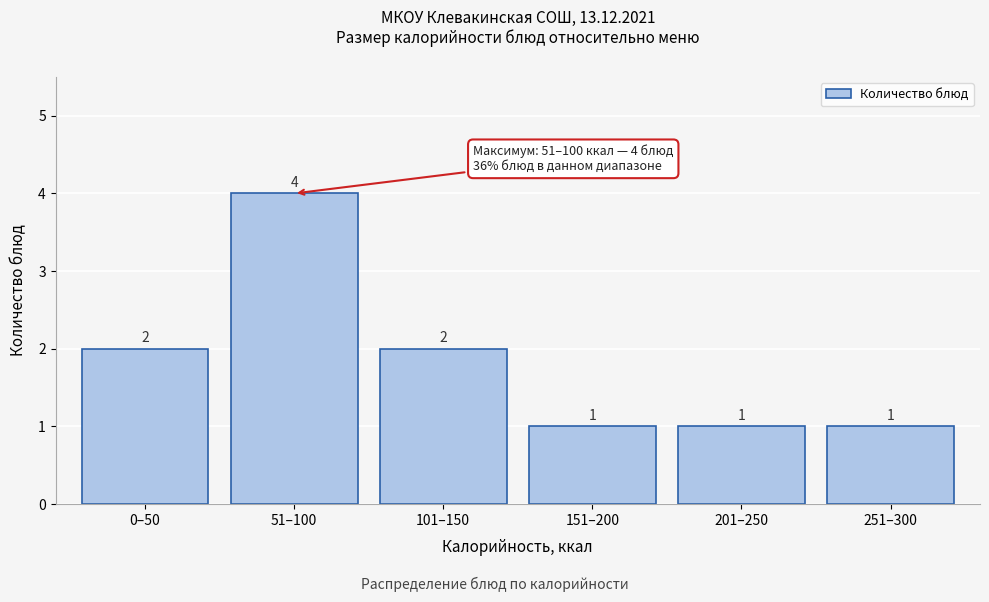

Reading left to right, list all the values displayed in this chart.

0–50=2	51–100=4	101–150=2	151–200=1	201–250=1	251–300=1